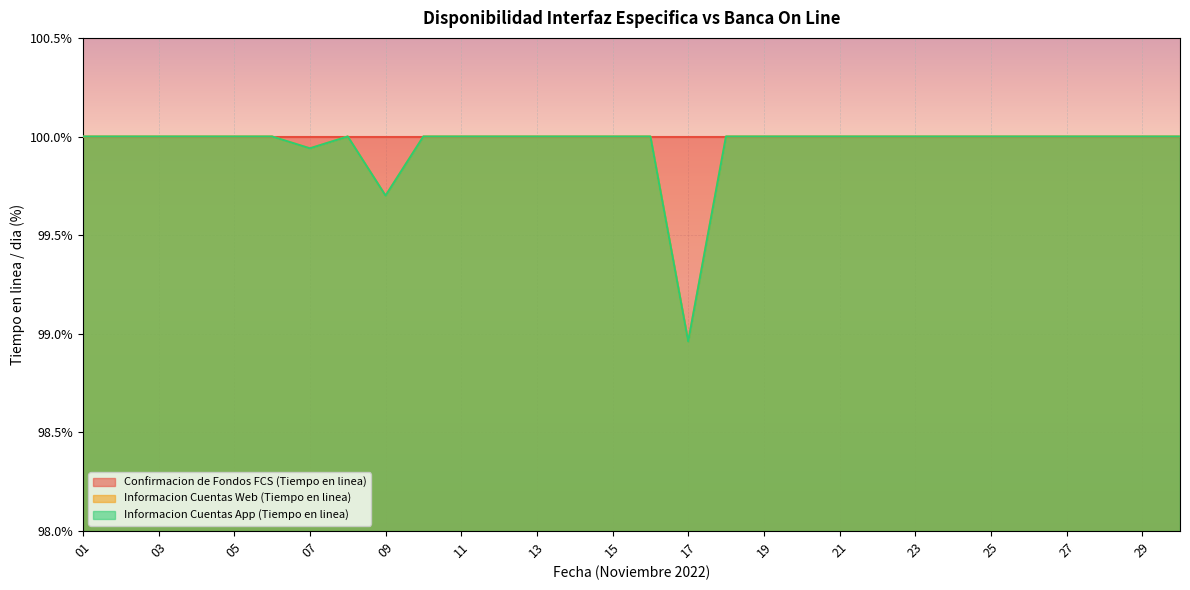

True or false: Informacion Cuentas Web (Tiempo en linea) and Informacion Cuentas App (Tiempo en linea) intersect in this chart.

False